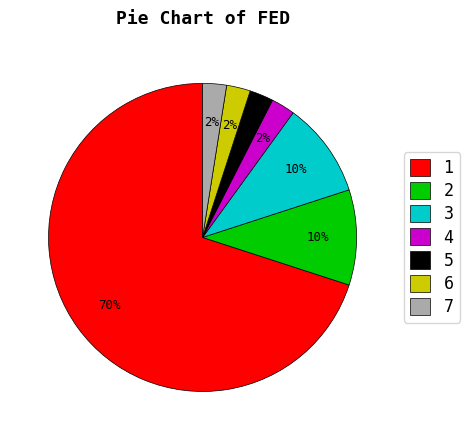

Combined, do 3 and 6 account for over 50%?

No